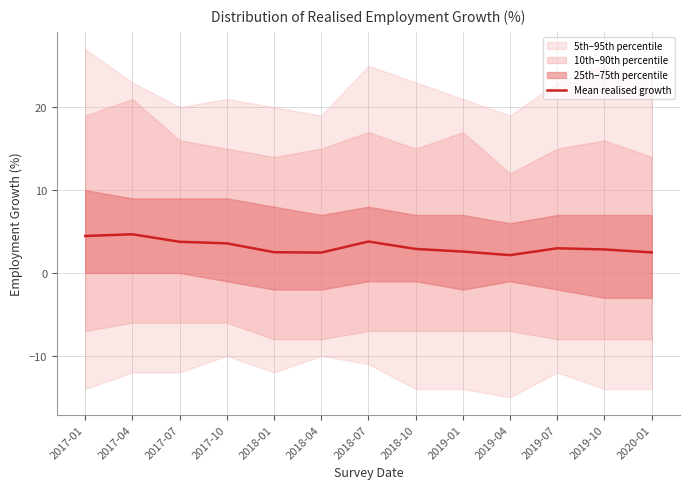

What is the sum of all values?

41.2